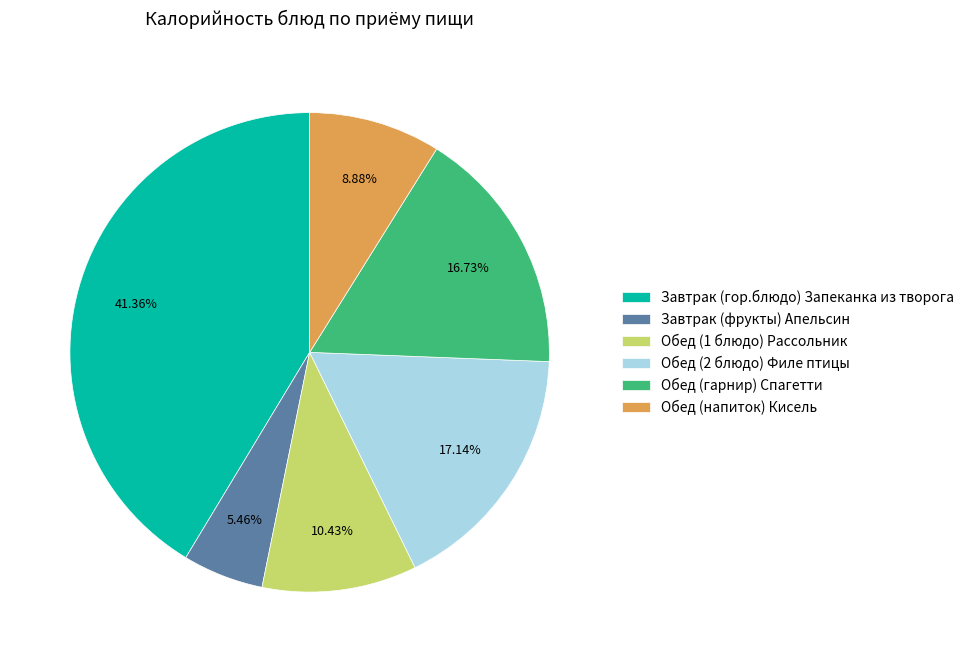

How many segments does this pie chart have?

6